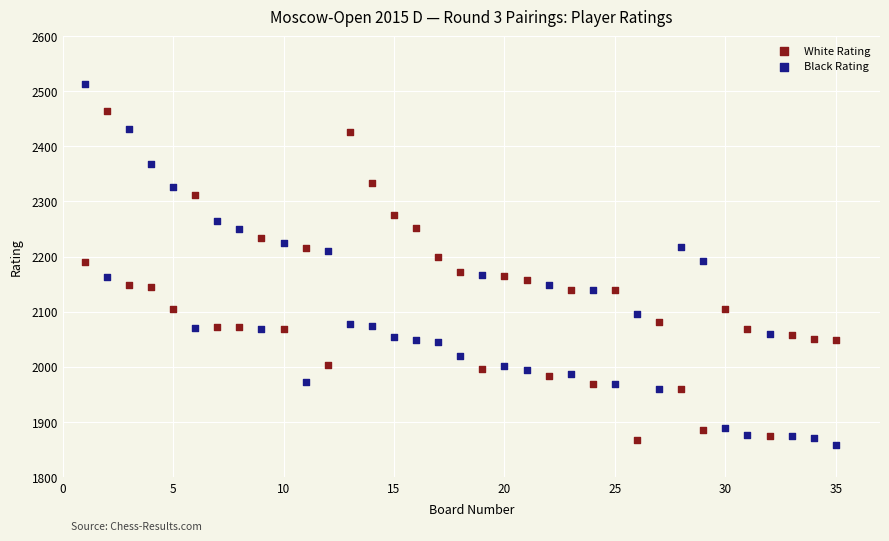

Which series has the widest spread of Y values?

Black Rating